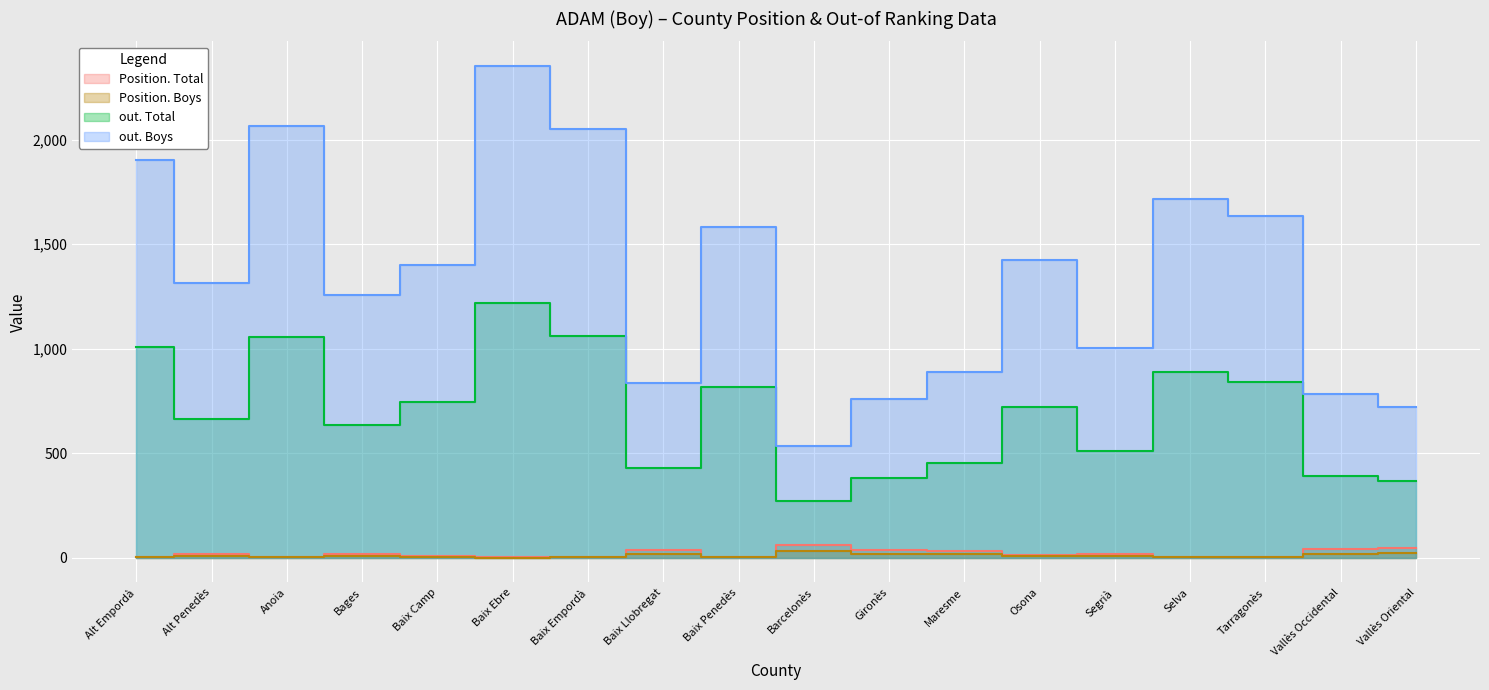

What is the value of the Position. Boys point at the 14th from the left?

9